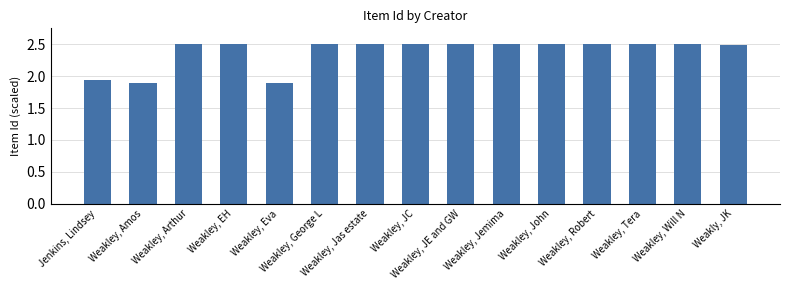

What is the sum of all values?

35.7